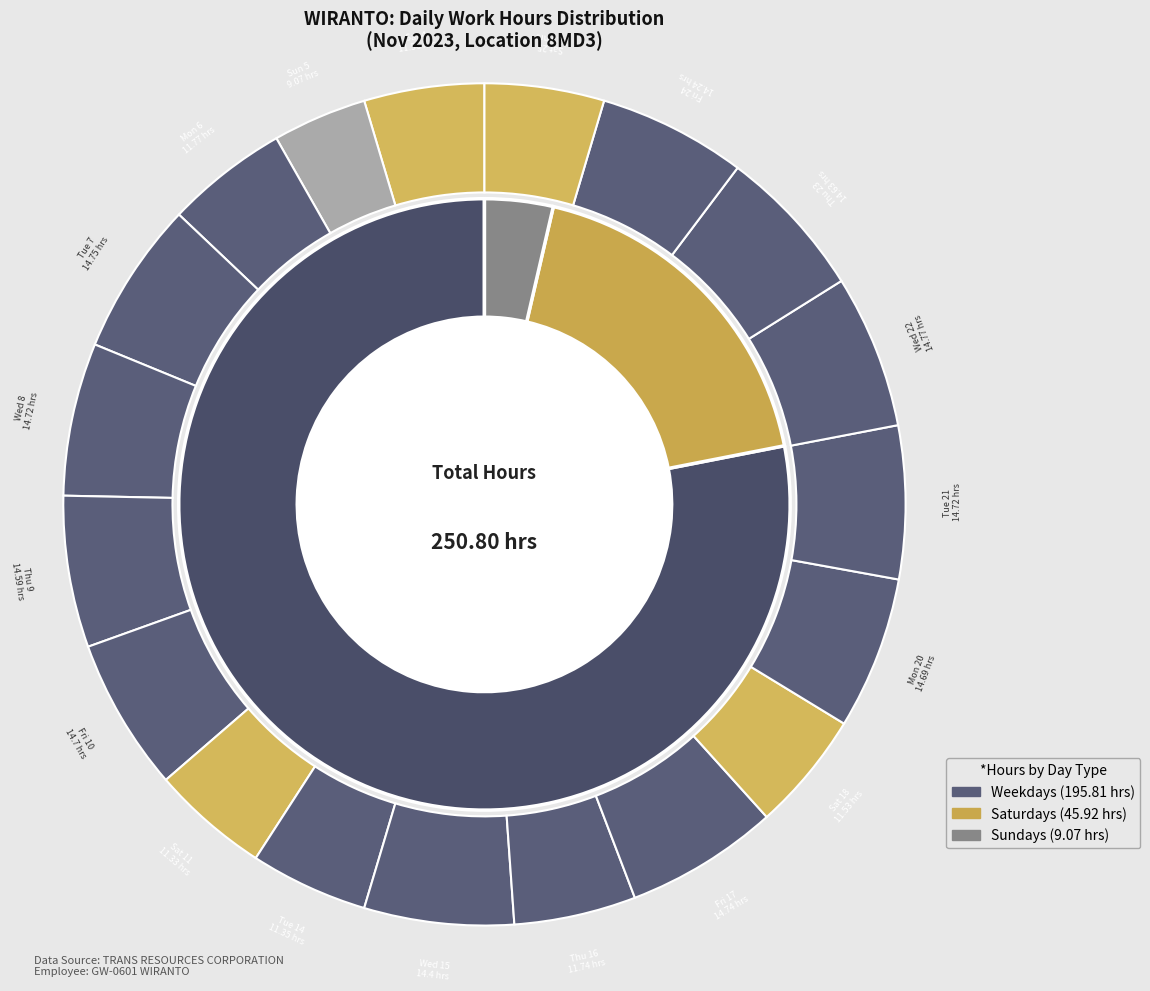

What percentage is the Sat 25 slice, to the nearest percent?

5%